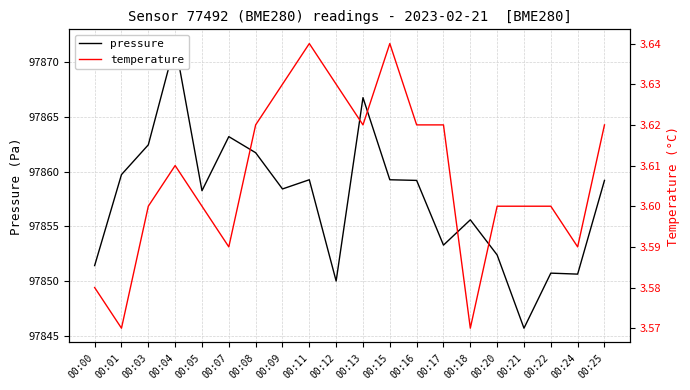

At which category is the sum across all series the highest?

00:04